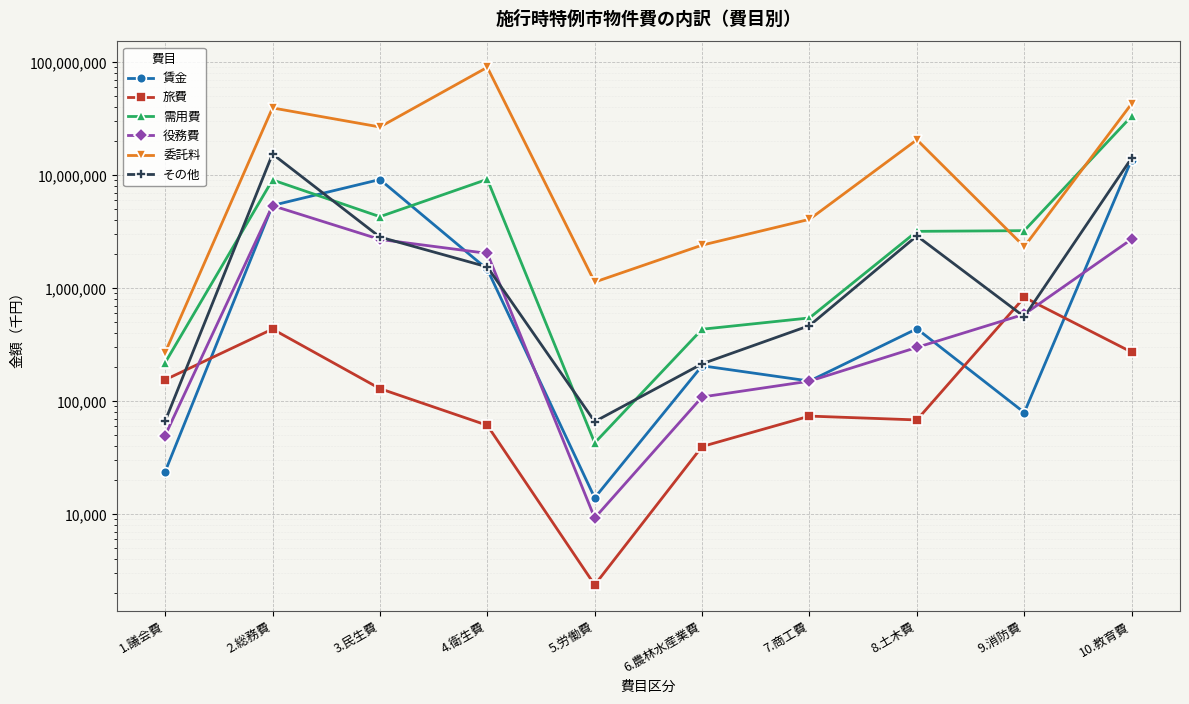

How many times do 役務費 and 旅費 cross each other?

3